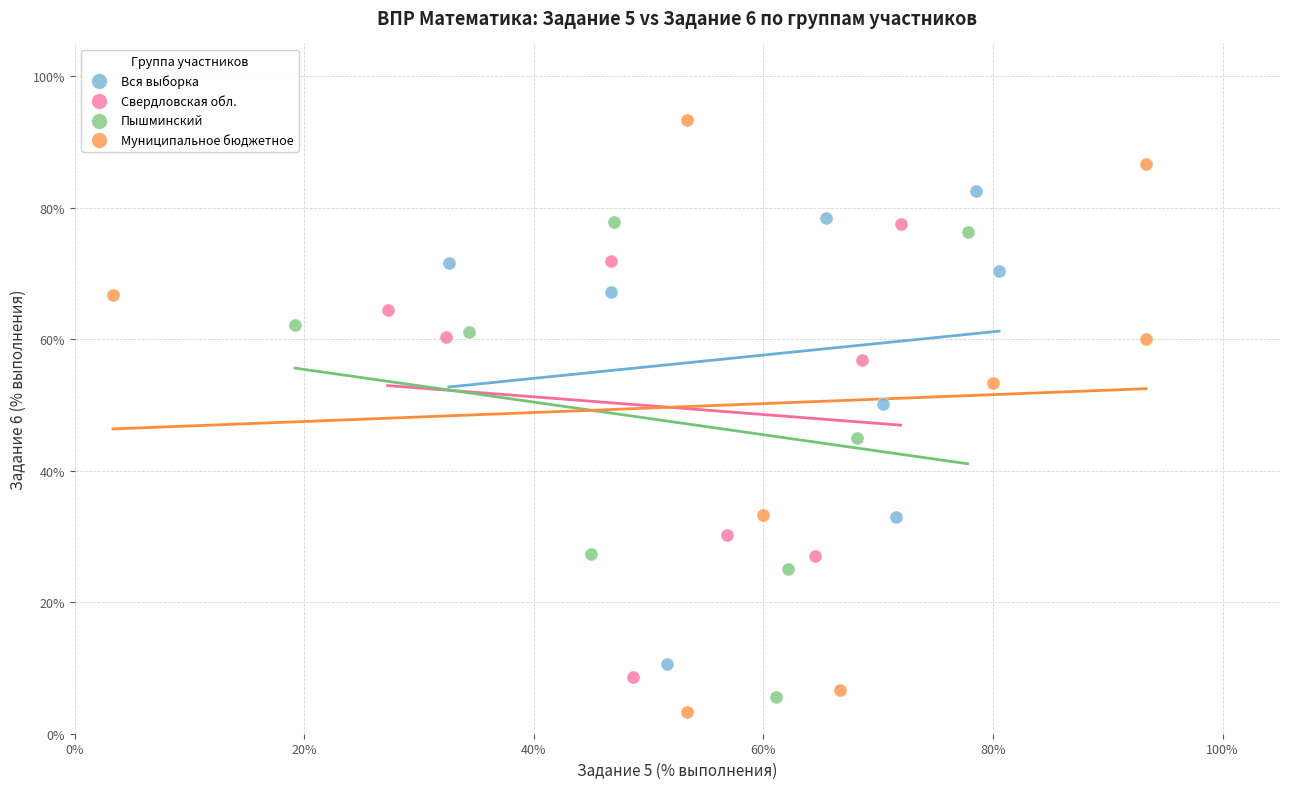

Which series reaches the minimum Y coordinate?

Муниципальное бюджетное